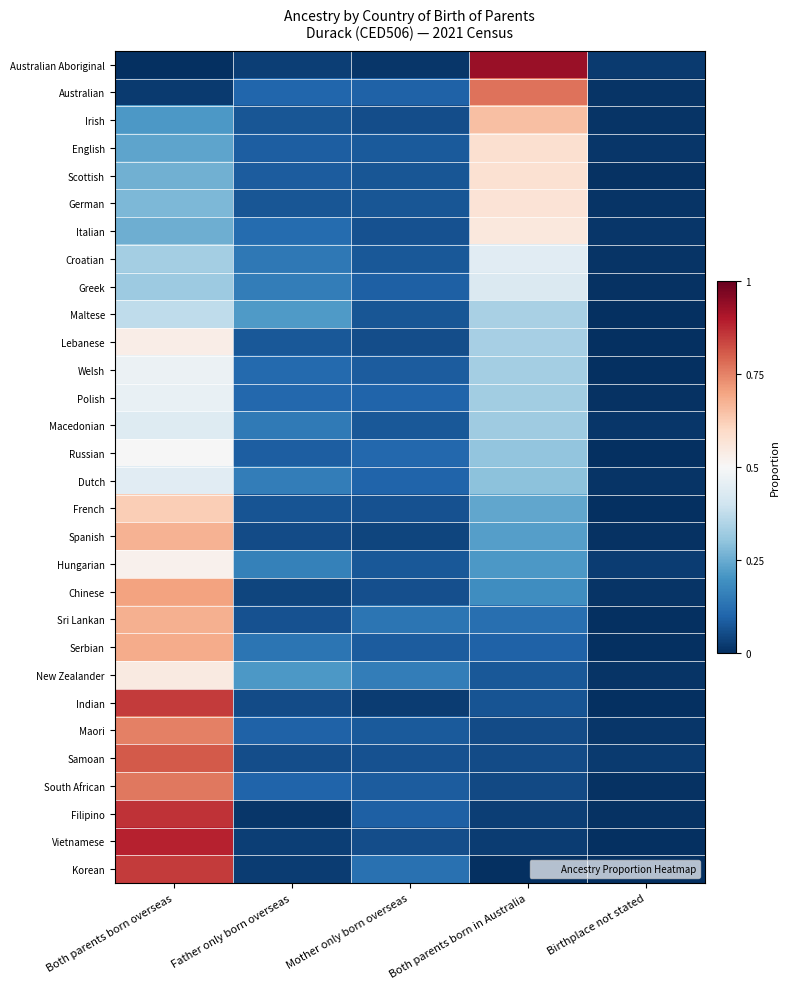

Reading left to right, transcribe all the data shown in this chart.

Australian Aboriginal: Both parents born overseas=0.0	Father only born overseas=0.0	Mother only born overseas=0.0	Both parents born in Australia=0.9	Birthplace not stated=0.0
Australian: Both parents born overseas=0.0	Father only born overseas=0.1	Mother only born overseas=0.1	Both parents born in Australia=0.8	Birthplace not stated=0.0
Irish: Both parents born overseas=0.2	Father only born overseas=0.1	Mother only born overseas=0.1	Both parents born in Australia=0.6	Birthplace not stated=0.0
English: Both parents born overseas=0.2	Father only born overseas=0.1	Mother only born overseas=0.1	Both parents born in Australia=0.6	Birthplace not stated=0.0
Scottish: Both parents born overseas=0.3	Father only born overseas=0.1	Mother only born overseas=0.1	Both parents born in Australia=0.6	Birthplace not stated=0.0
German: Both parents born overseas=0.3	Father only born overseas=0.1	Mother only born overseas=0.1	Both parents born in Australia=0.6	Birthplace not stated=0.0
Italian: Both parents born overseas=0.3	Father only born overseas=0.1	Mother only born overseas=0.1	Both parents born in Australia=0.6	Birthplace not stated=0.0
Croatian: Both parents born overseas=0.3	Father only born overseas=0.1	Mother only born overseas=0.1	Both parents born in Australia=0.4	Birthplace not stated=0.0
Greek: Both parents born overseas=0.3	Father only born overseas=0.2	Mother only born overseas=0.1	Both parents born in Australia=0.4	Birthplace not stated=0.0
Maltese: Both parents born overseas=0.4	Father only born overseas=0.2	Mother only born overseas=0.1	Both parents born in Australia=0.3	Birthplace not stated=0.0
Lebanese: Both parents born overseas=0.5	Father only born overseas=0.1	Mother only born overseas=0.1	Both parents born in Australia=0.3	Birthplace not stated=0.0
Welsh: Both parents born overseas=0.5	Father only born overseas=0.1	Mother only born overseas=0.1	Both parents born in Australia=0.3	Birthplace not stated=0.0
Polish: Both parents born overseas=0.5	Father only born overseas=0.1	Mother only born overseas=0.1	Both parents born in Australia=0.3	Birthplace not stated=0.0
Macedonian: Both parents born overseas=0.4	Father only born overseas=0.1	Mother only born overseas=0.1	Both parents born in Australia=0.3	Birthplace not stated=0.0
Russian: Both parents born overseas=0.5	Father only born overseas=0.1	Mother only born overseas=0.1	Both parents born in Australia=0.3	Birthplace not stated=0.0
Dutch: Both parents born overseas=0.4	Father only born overseas=0.2	Mother only born overseas=0.1	Both parents born in Australia=0.3	Birthplace not stated=0.0
French: Both parents born overseas=0.6	Father only born overseas=0.1	Mother only born overseas=0.1	Both parents born in Australia=0.2	Birthplace not stated=0.0
Spanish: Both parents born overseas=0.7	Father only born overseas=0.1	Mother only born overseas=0.0	Both parents born in Australia=0.2	Birthplace not stated=0.0
Hungarian: Both parents born overseas=0.5	Father only born overseas=0.2	Mother only born overseas=0.1	Both parents born in Australia=0.2	Birthplace not stated=0.0
Chinese: Both parents born overseas=0.7	Father only born overseas=0.0	Mother only born overseas=0.1	Both parents born in Australia=0.2	Birthplace not stated=0.0
Sri Lankan: Both parents born overseas=0.7	Father only born overseas=0.1	Mother only born overseas=0.1	Both parents born in Australia=0.1	Birthplace not stated=0.0
Serbian: Both parents born overseas=0.7	Father only born overseas=0.1	Mother only born overseas=0.1	Both parents born in Australia=0.1	Birthplace not stated=0.0
New Zealander: Both parents born overseas=0.5	Father only born overseas=0.2	Mother only born overseas=0.2	Both parents born in Australia=0.1	Birthplace not stated=0.0
Indian: Both parents born overseas=0.9	Father only born overseas=0.1	Mother only born overseas=0.0	Both parents born in Australia=0.1	Birthplace not stated=0.0
Maori: Both parents born overseas=0.8	Father only born overseas=0.1	Mother only born overseas=0.1	Both parents born in Australia=0.1	Birthplace not stated=0.0
Samoan: Both parents born overseas=0.8	Father only born overseas=0.1	Mother only born overseas=0.1	Both parents born in Australia=0.1	Birthplace not stated=0.0
South African: Both parents born overseas=0.8	Father only born overseas=0.1	Mother only born overseas=0.1	Both parents born in Australia=0.0	Birthplace not stated=0.0
Filipino: Both parents born overseas=0.9	Father only born overseas=0.0	Mother only born overseas=0.1	Both parents born in Australia=0.0	Birthplace not stated=0.0
Vietnamese: Both parents born overseas=0.9	Father only born overseas=0.0	Mother only born overseas=0.1	Both parents born in Australia=0.0	Birthplace not stated=0.0
Korean: Both parents born overseas=0.8	Father only born overseas=0.0	Mother only born overseas=0.1	Both parents born in Australia=0.0	Birthplace not stated=0.0